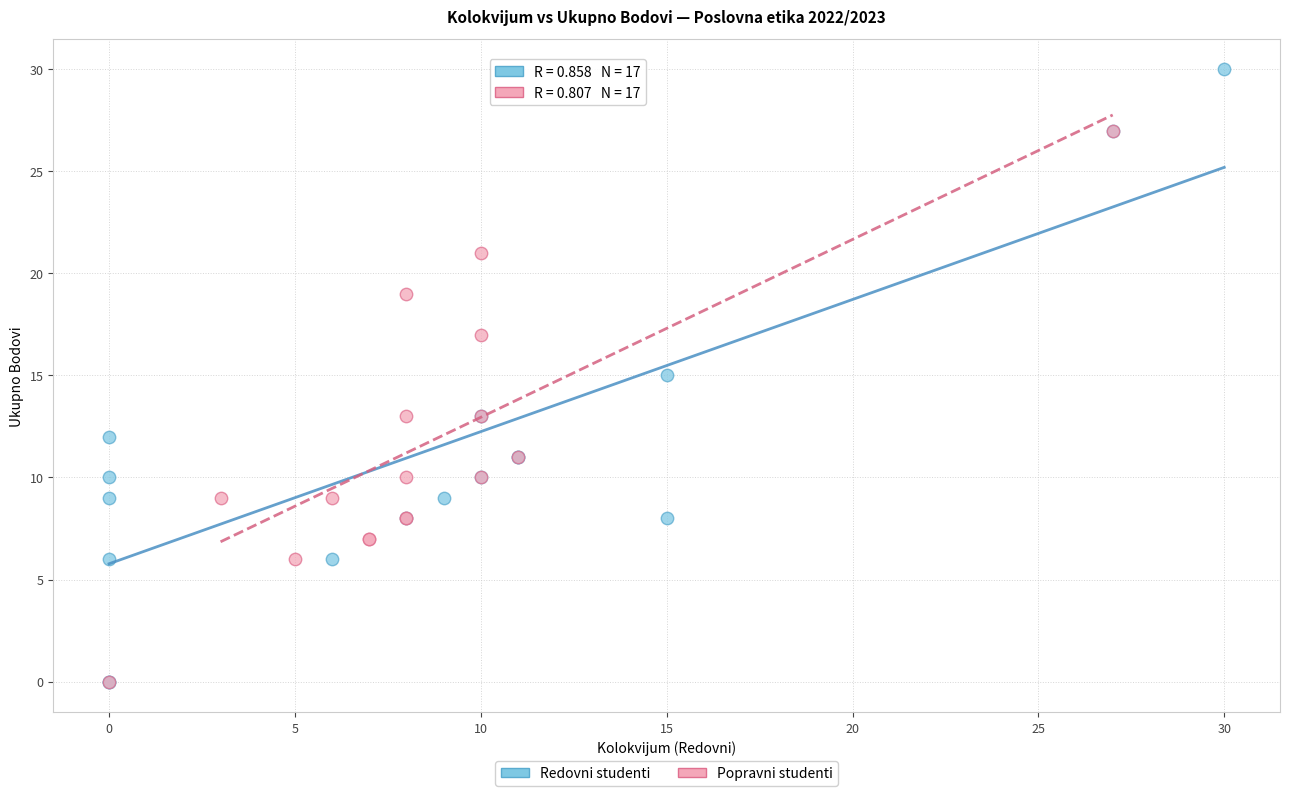

Which series has the widest spread of Y values?

Redovni studenti